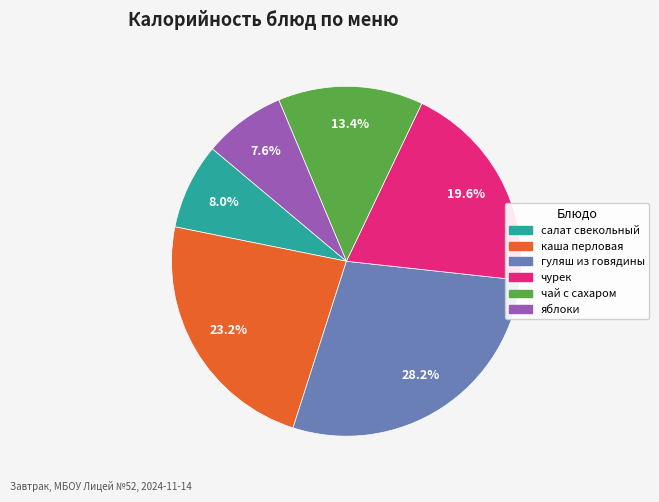

Which slice is the largest?

гуляш из говядины